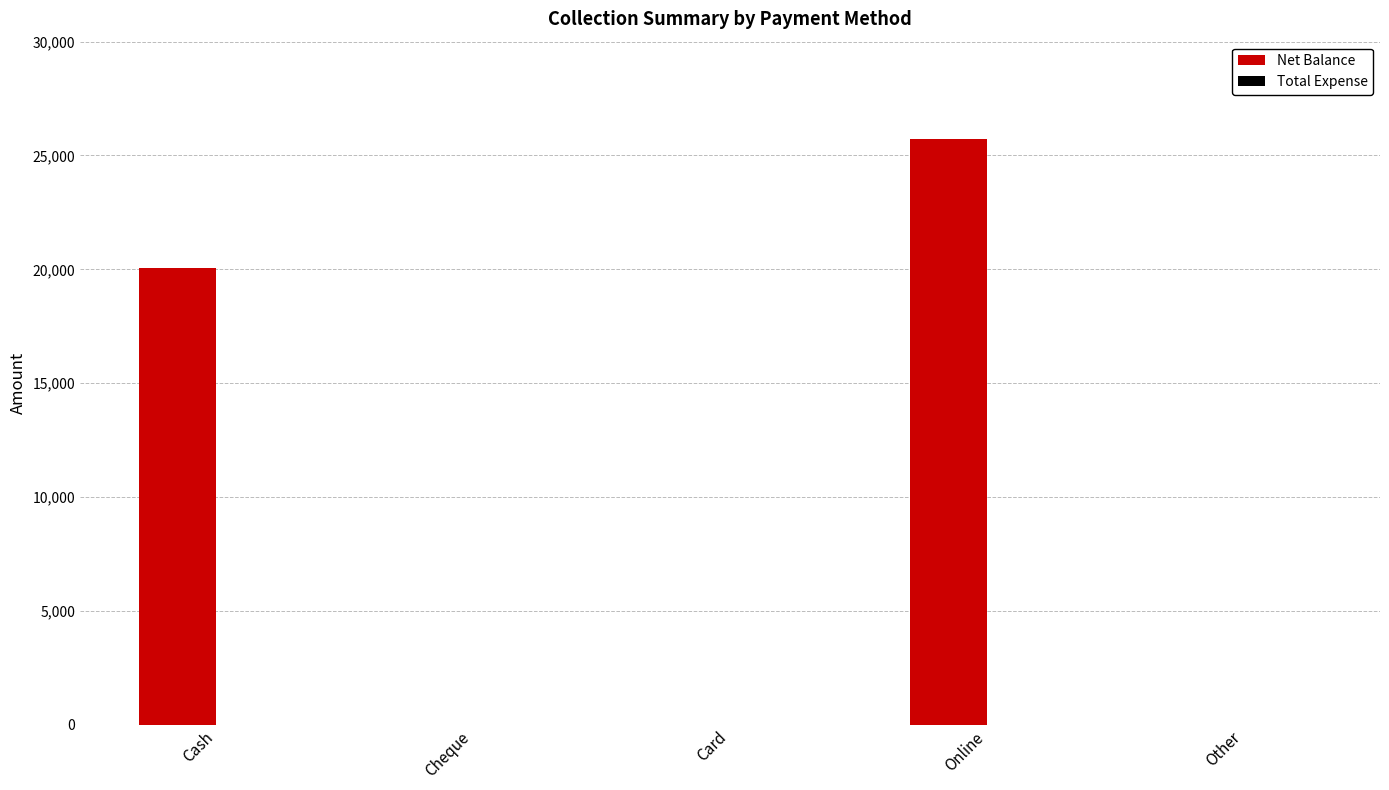

What is the maximum value shown in the chart?

25720